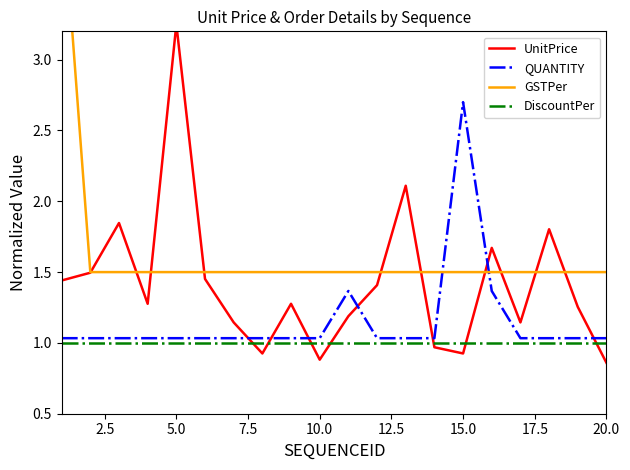

Which series has the widest spread of values?

GSTPer